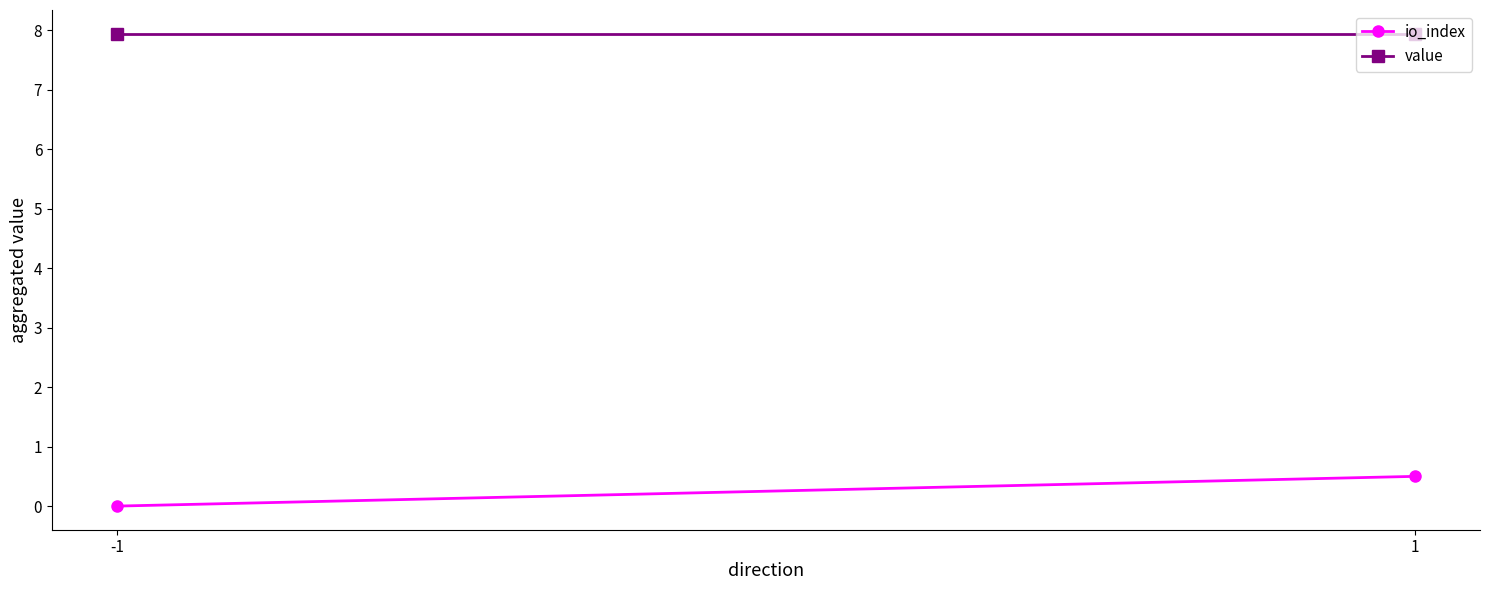

What is the spread (max minus min) of values at -1?

7.9